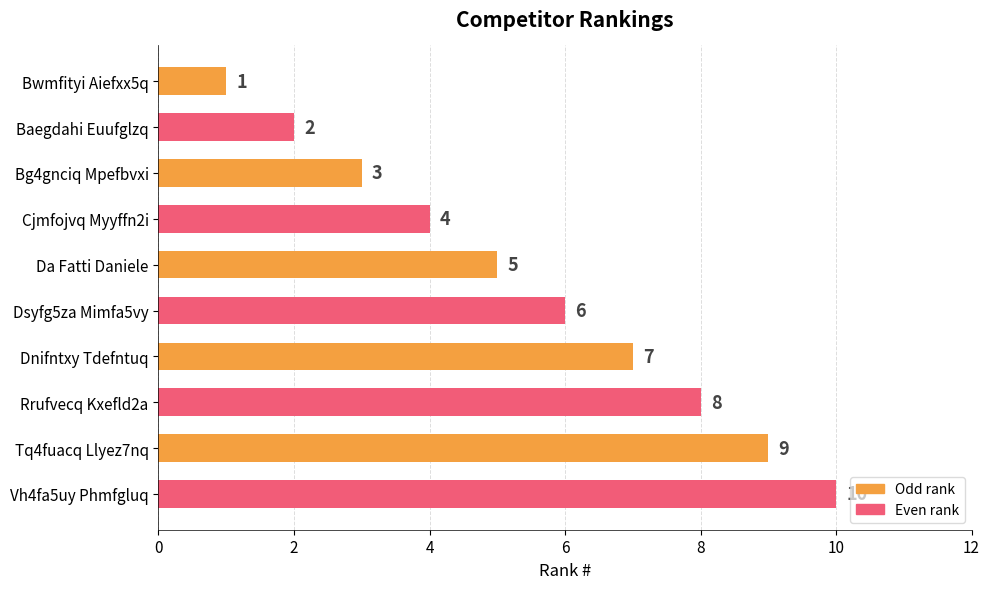

Is it true that the value at Tq4fuacq Llyez7nq is 9?

True